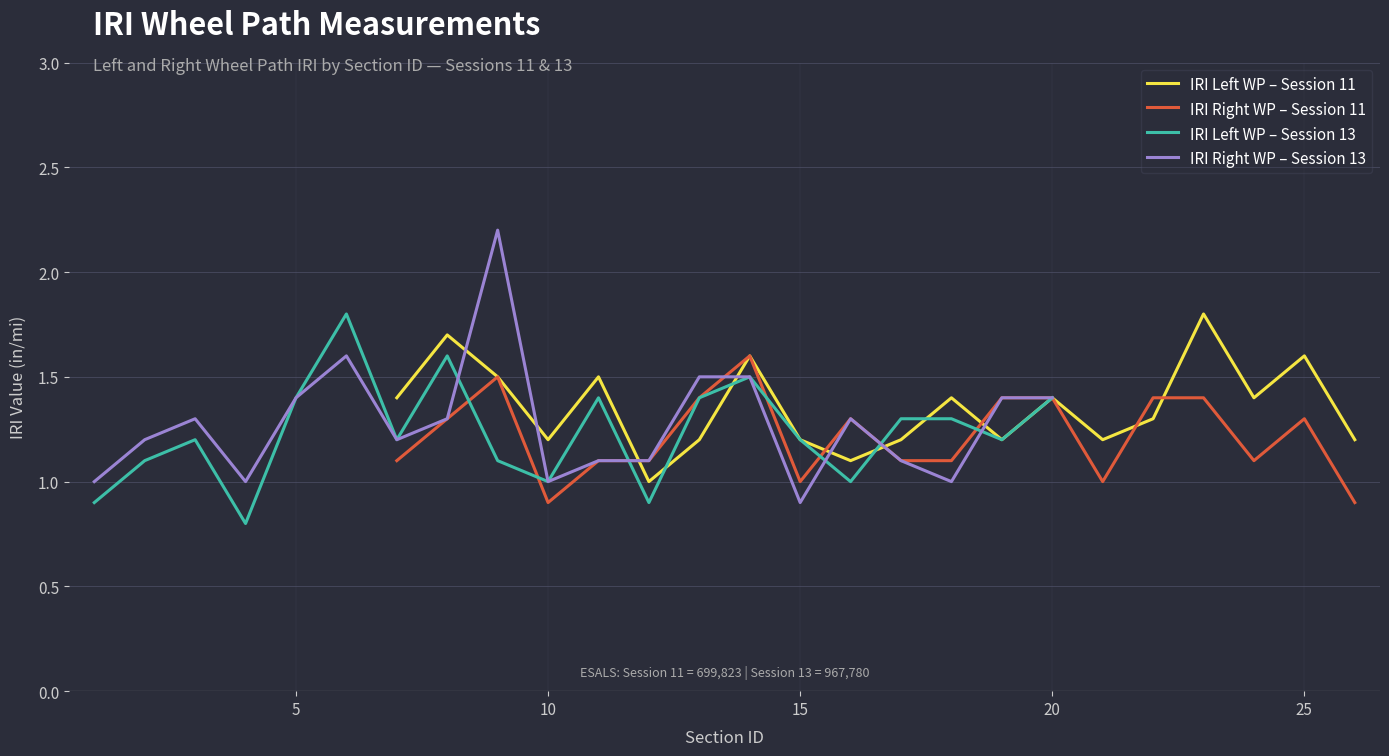

How many intersections are there between IRI Right WP – Session 13 and IRI Left WP – Session 11?

6